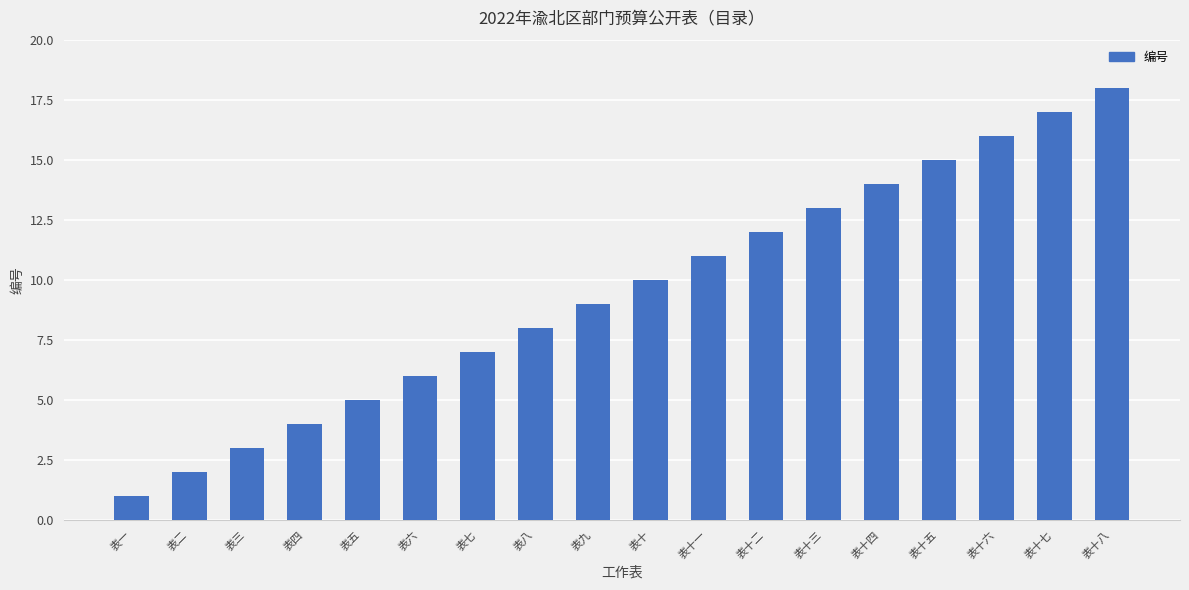

Reading left to right, list all the values displayed in this chart.

表一=1	表二=2	表三=3	表四=4	表五=5	表六=6	表七=7	表八=8	表九=9	表十=10	表十一=11	表十二=12	表十三=13	表十四=14	表十五=15	表十六=16	表十七=17	表十八=18